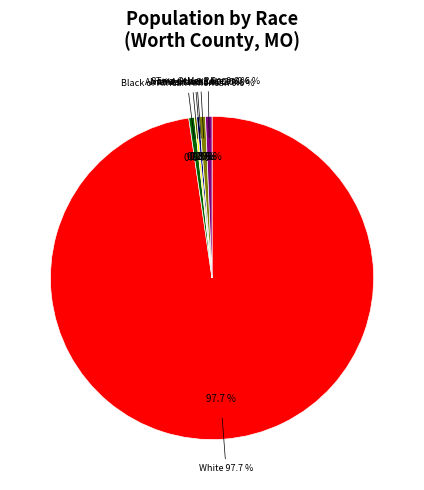

What percentage is the Black or African American alone slice, to the nearest percent?

2%